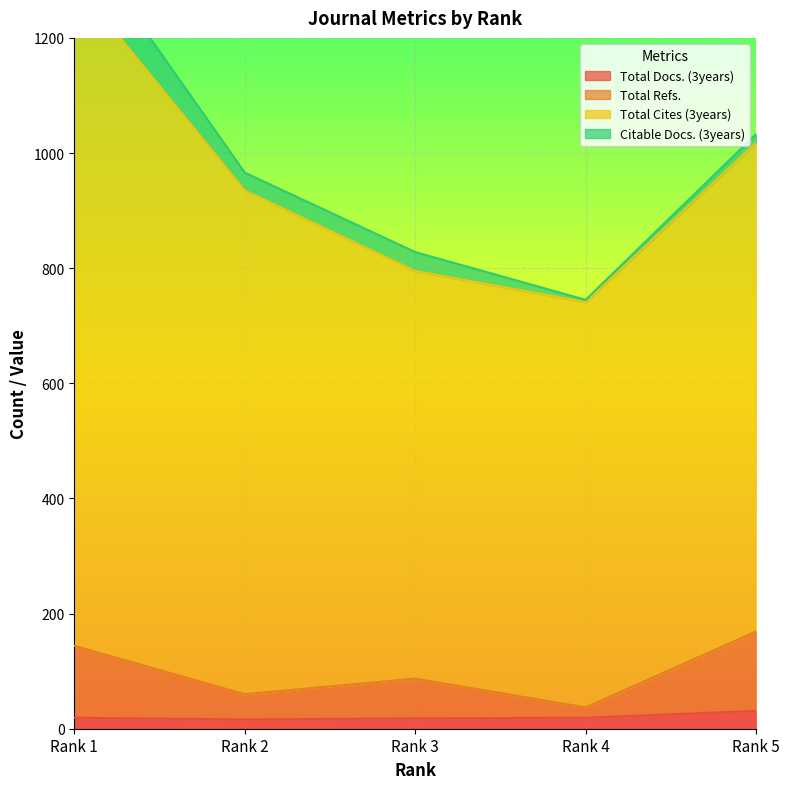

In Total Refs., how many points are higher than both neighbors (excluding endpoints)?

1